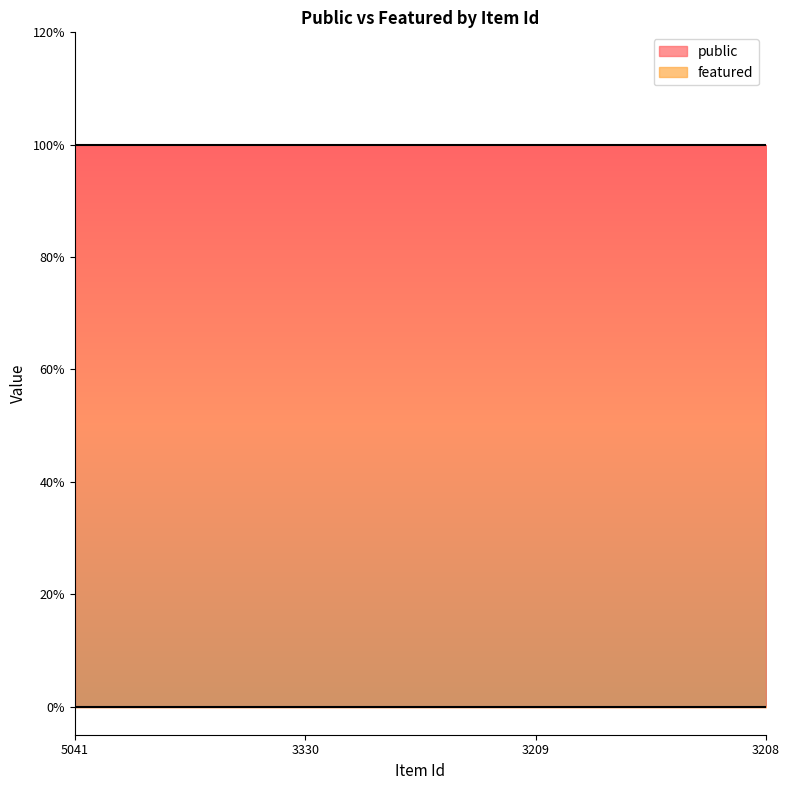

Which series has the widest spread of values?

public